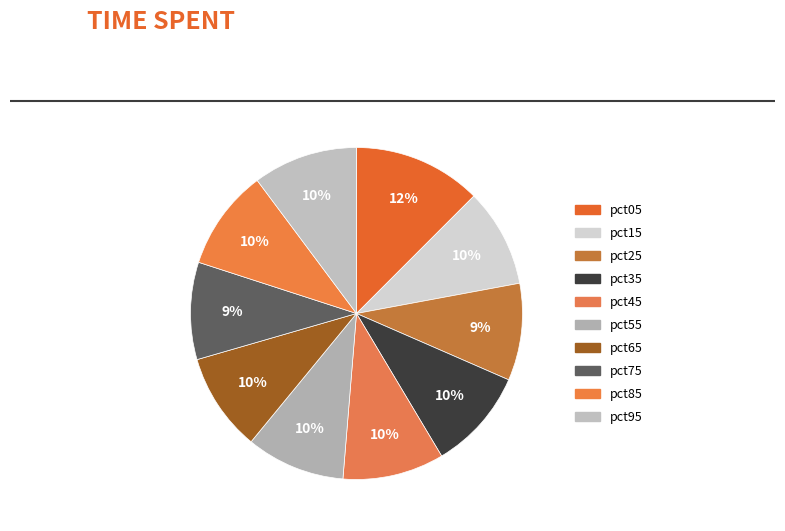

Do pct95 and pct85 together represent more than half of the pie?

No